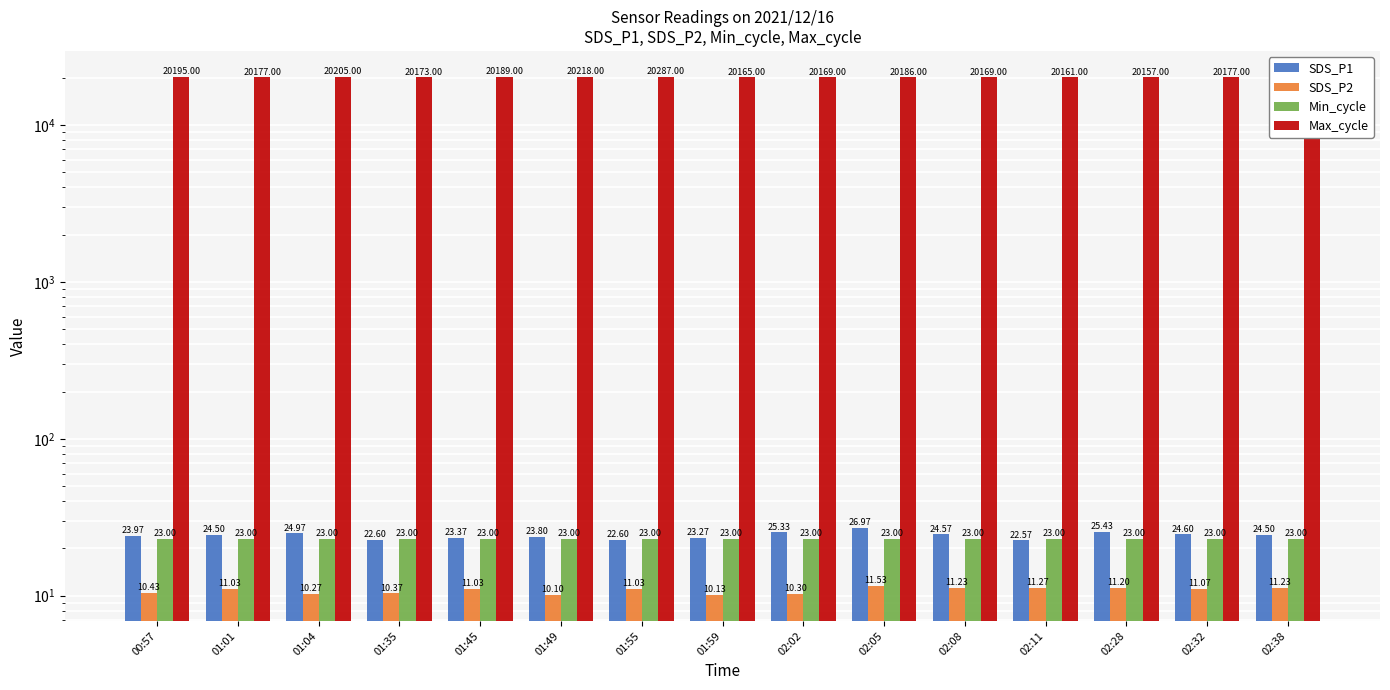

Which series has the largest total across all categories?

Max_cycle